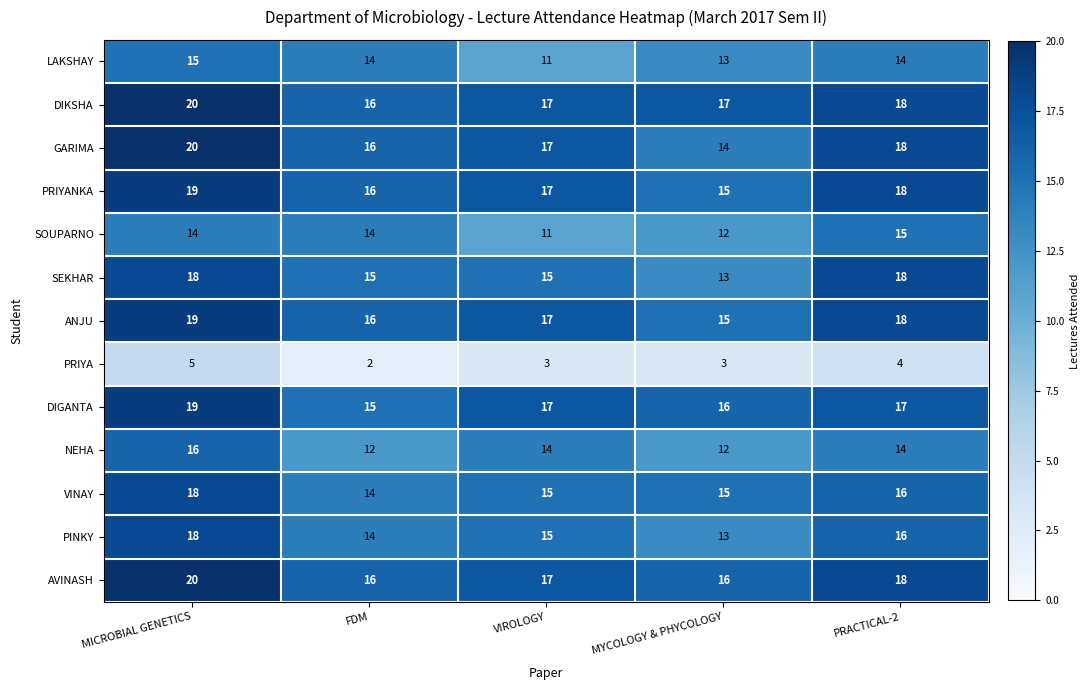

What is the maximum value shown in the chart?

20